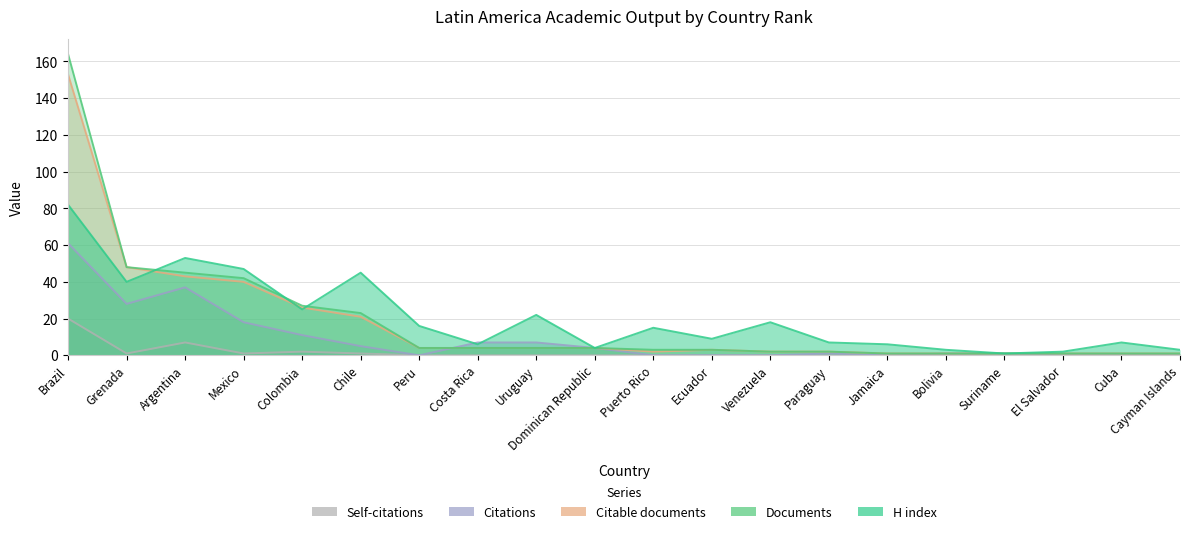

How many categories are shown in the chart?

20